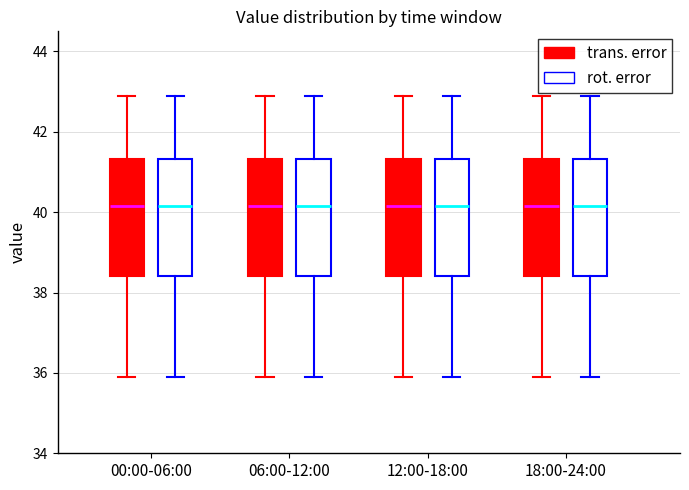

Reading left to right, transcribe this box plot: for each box, give where its median line is, the range the box spans, and where its two whiskers end, as read against the y-axis. The values are not printed on the chart, so give them approximately, as read against the axis.

00:00-06:00 (trans. error): median 40.2, box 38.4 to 41.4, whiskers 36.0 to 43.0
00:00-06:00 (rot. error): median 40.2, box 38.4 to 41.4, whiskers 36.0 to 43.0
06:00-12:00 (trans. error): median 40.2, box 38.4 to 41.4, whiskers 36.0 to 43.0
06:00-12:00 (rot. error): median 40.2, box 38.4 to 41.4, whiskers 36.0 to 43.0
12:00-18:00 (trans. error): median 40.2, box 38.4 to 41.4, whiskers 36.0 to 43.0
12:00-18:00 (rot. error): median 40.2, box 38.4 to 41.4, whiskers 36.0 to 43.0
18:00-24:00 (trans. error): median 40.2, box 38.4 to 41.4, whiskers 36.0 to 43.0
18:00-24:00 (rot. error): median 40.2, box 38.4 to 41.4, whiskers 36.0 to 43.0